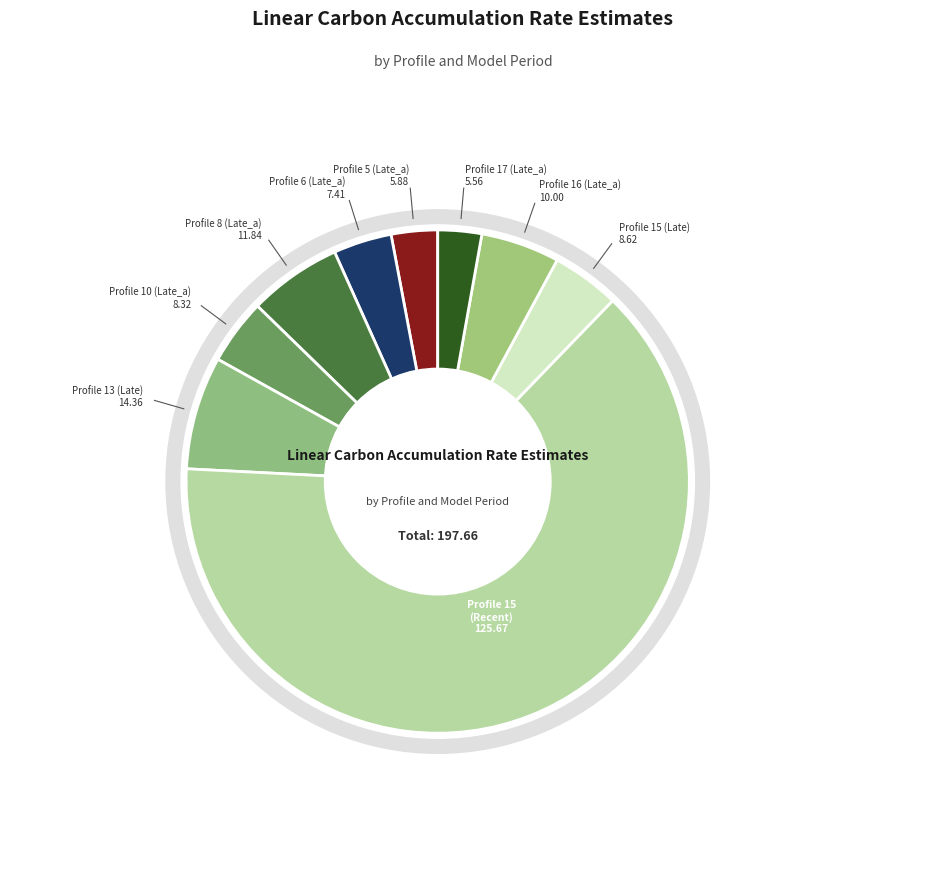

To the nearest percent, what is the average slice percentage?

11%